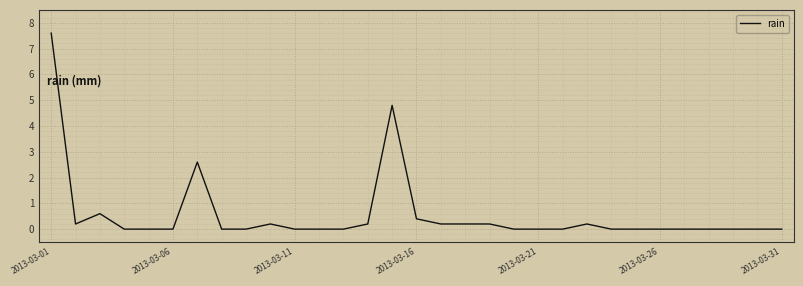

What is the difference between the maximum and minimum values?

7.6